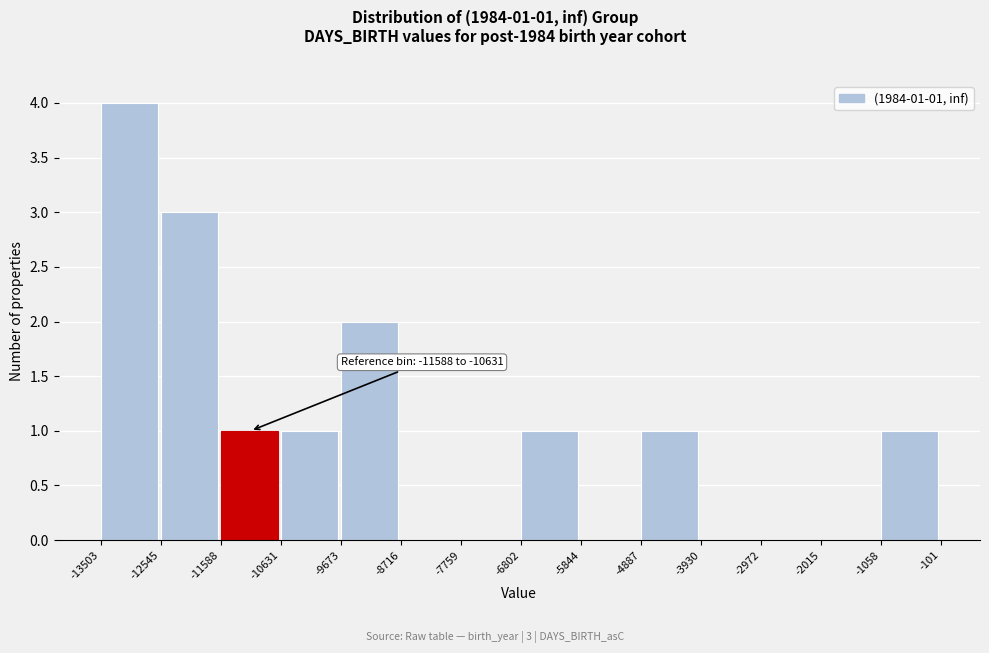

Over which range of the x-axis is the bar tallest?

-13503 to -12545